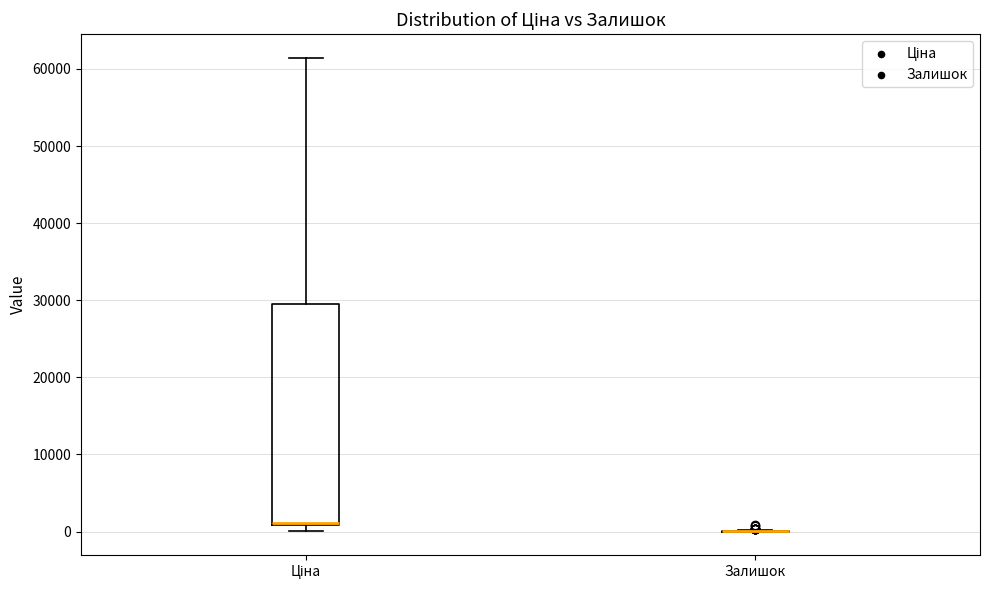

Comparing the boxes themselves (not the whiskers), which one is the tallest?

Ціна